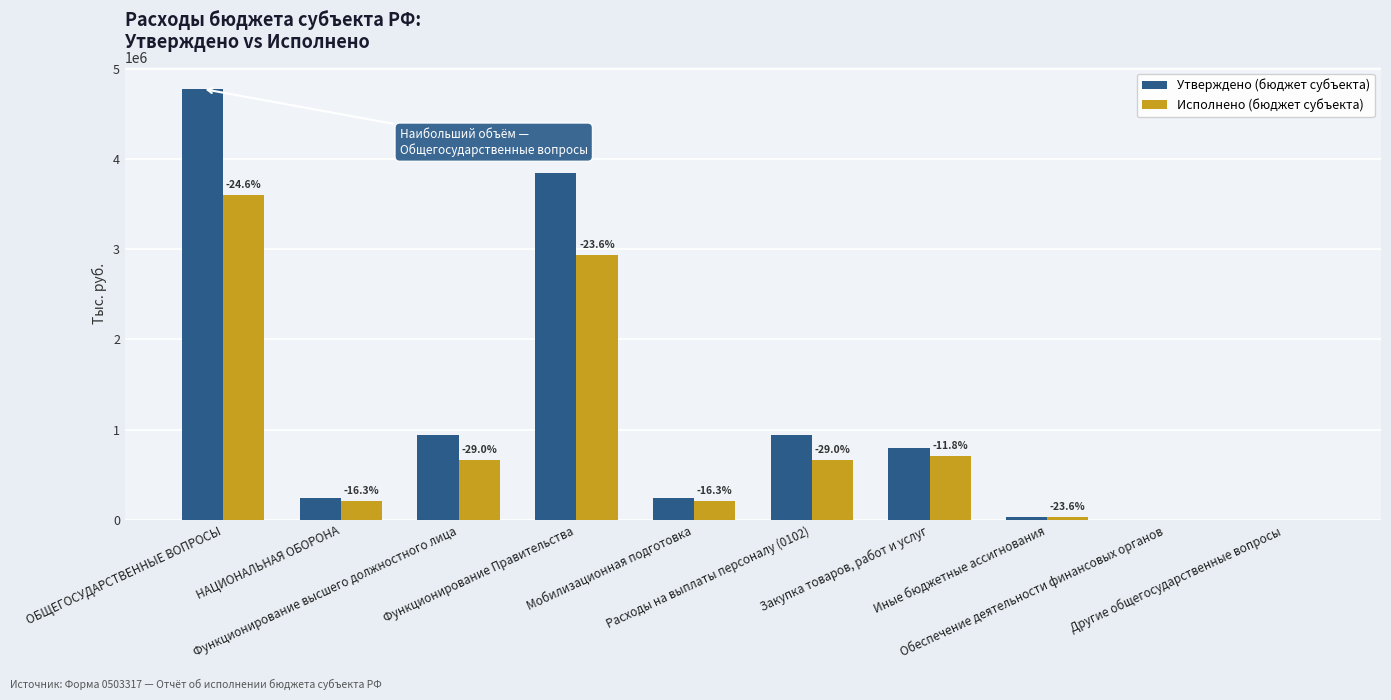

What is the sum of all Утверждено (бюджет субъекта) values?

11816550.8